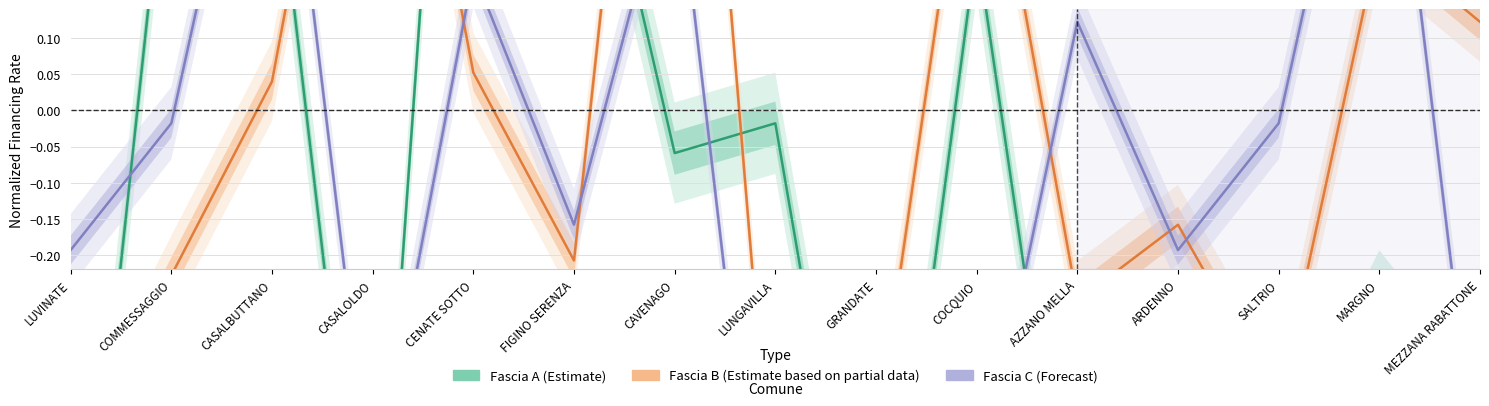

The Fascia B (Partial) series shows 0.0 at CASALBUTTANO. True or false?

False